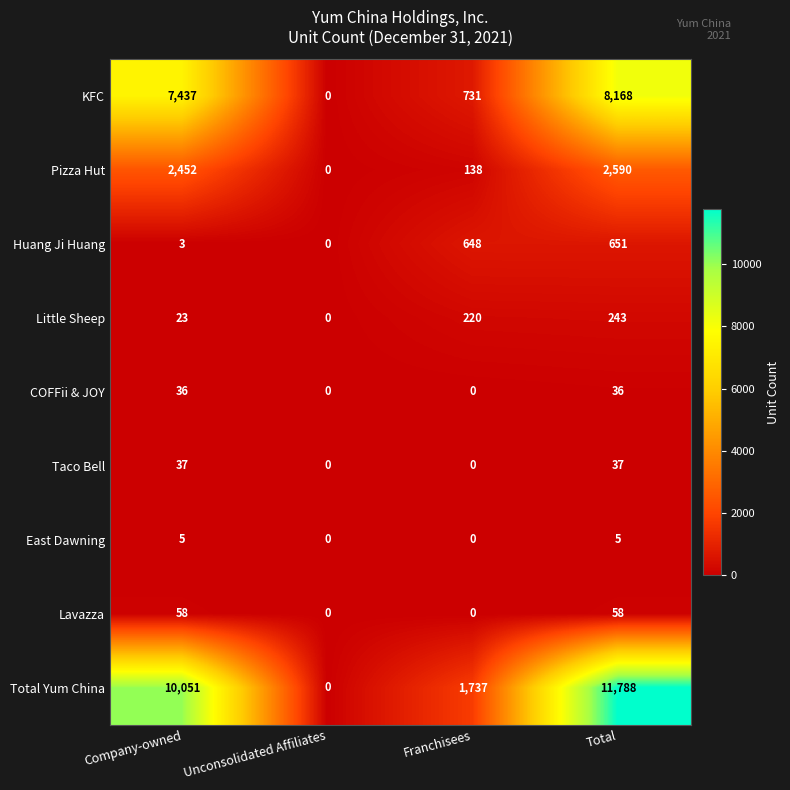

What is the difference between the highest and lowest values at Company-owned?

10048